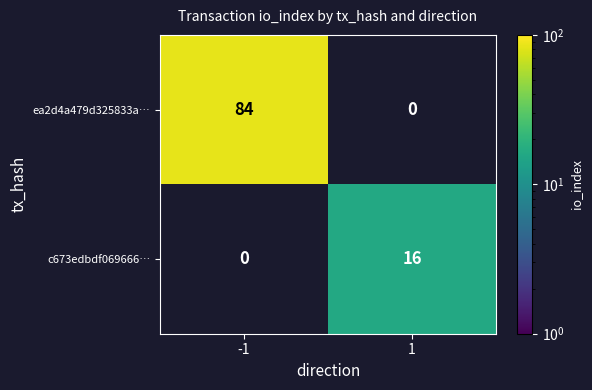

The value of c673edbdf069666… at 1 is 27.3. True or false?

False